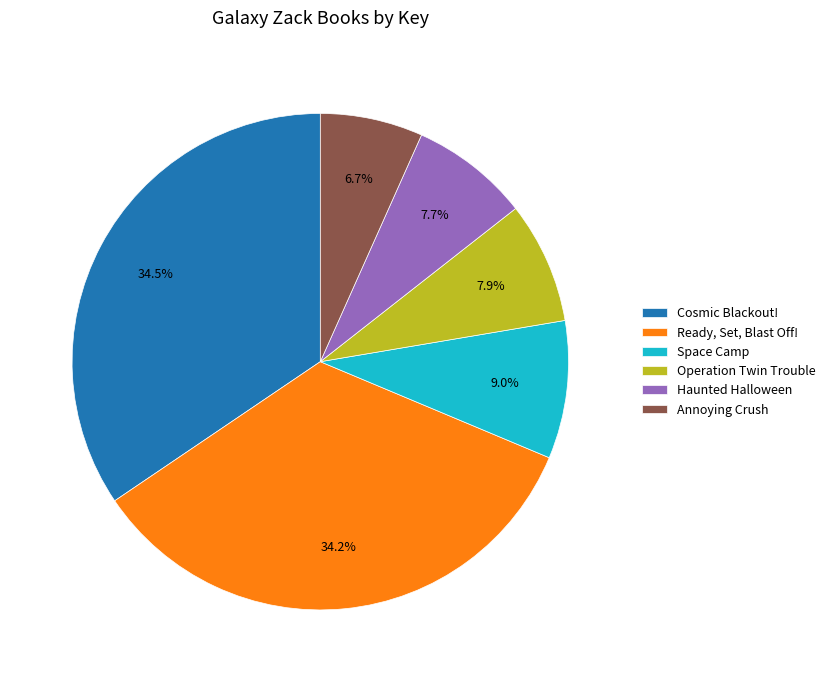

What percentage is the Space Camp slice, to the nearest percent?

9%